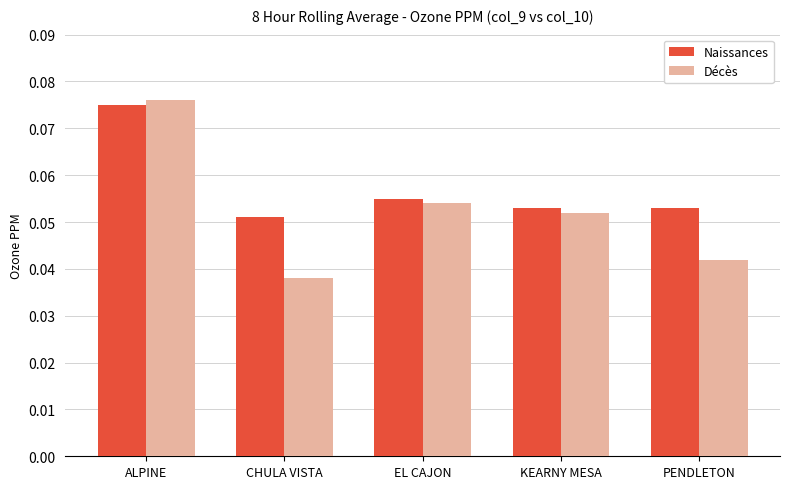

Count the number of data series in this chart.

2